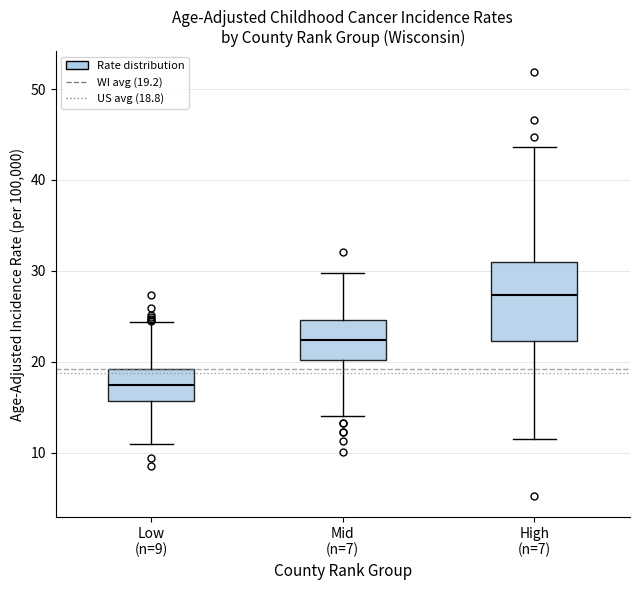

Comparing the boxes themselves (not the whiskers), which one is the tallest?

High (n=7)